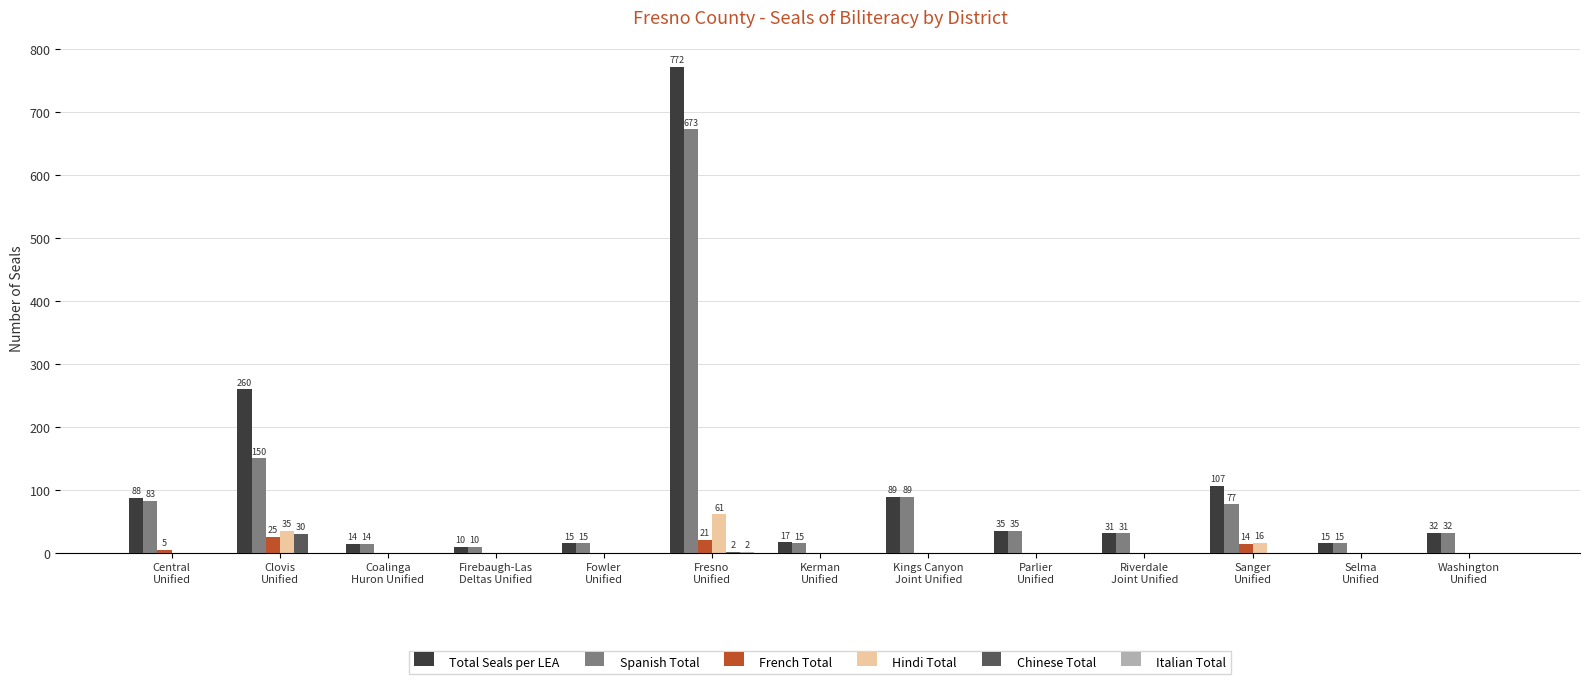

What is the highest value of the Total Seals per LEA series?

772